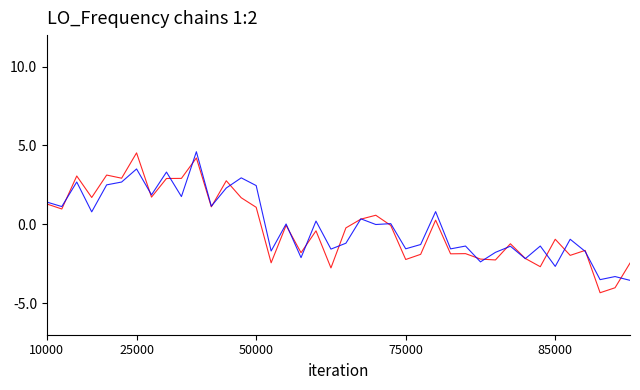

What is the maximum value shown in the chart?

4.6